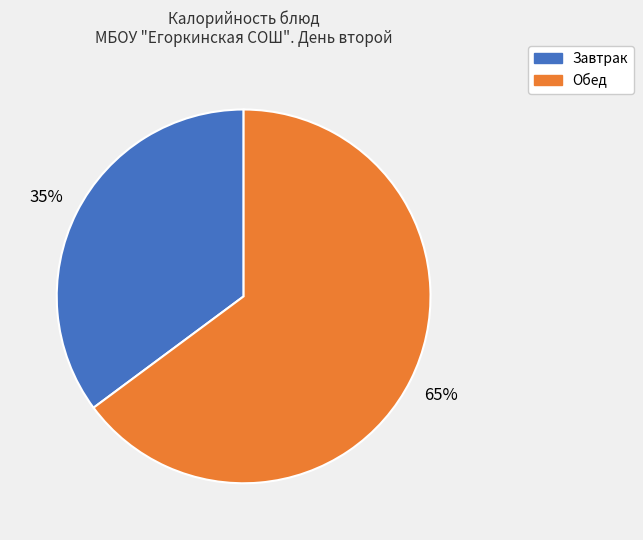

Is it true that Завтрак is 35% of the pie?

True